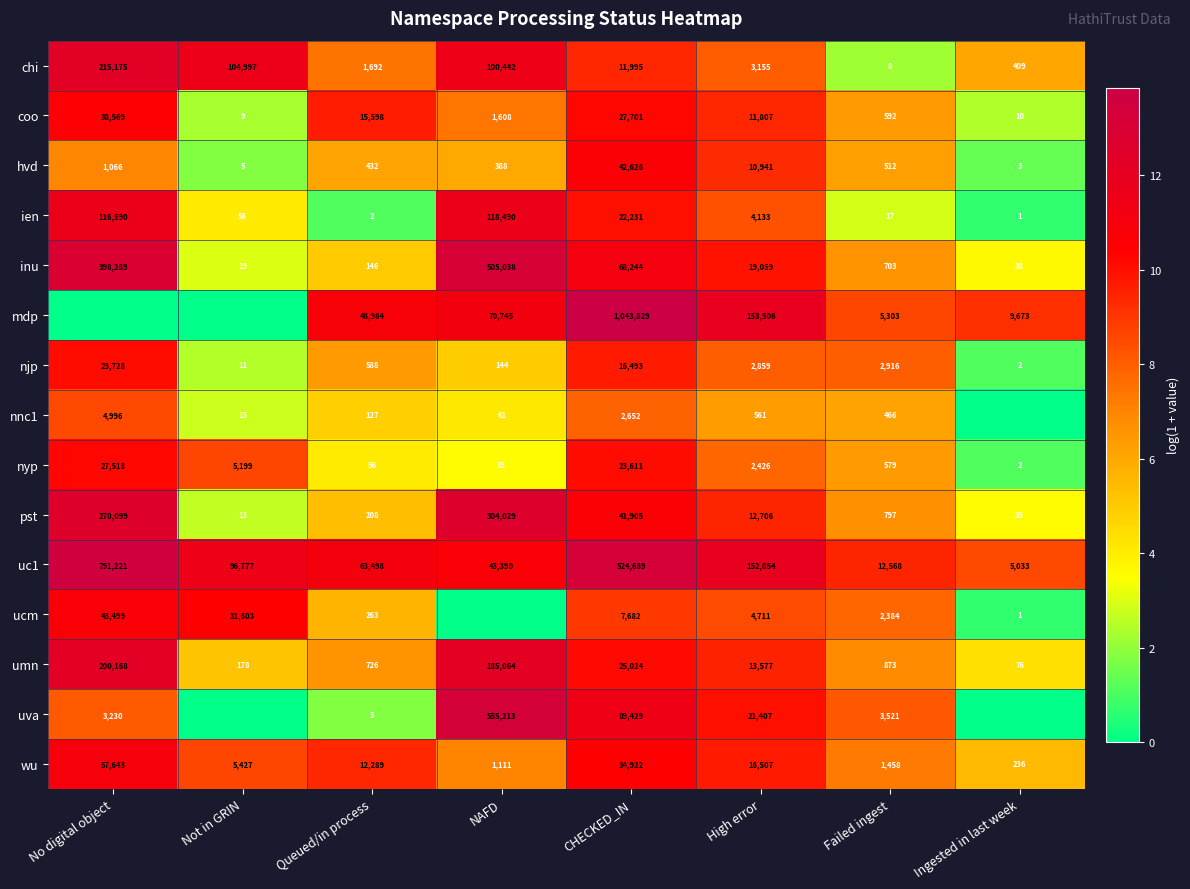

True or false: nyp has a value of 6.5 at Queued/in process.

False